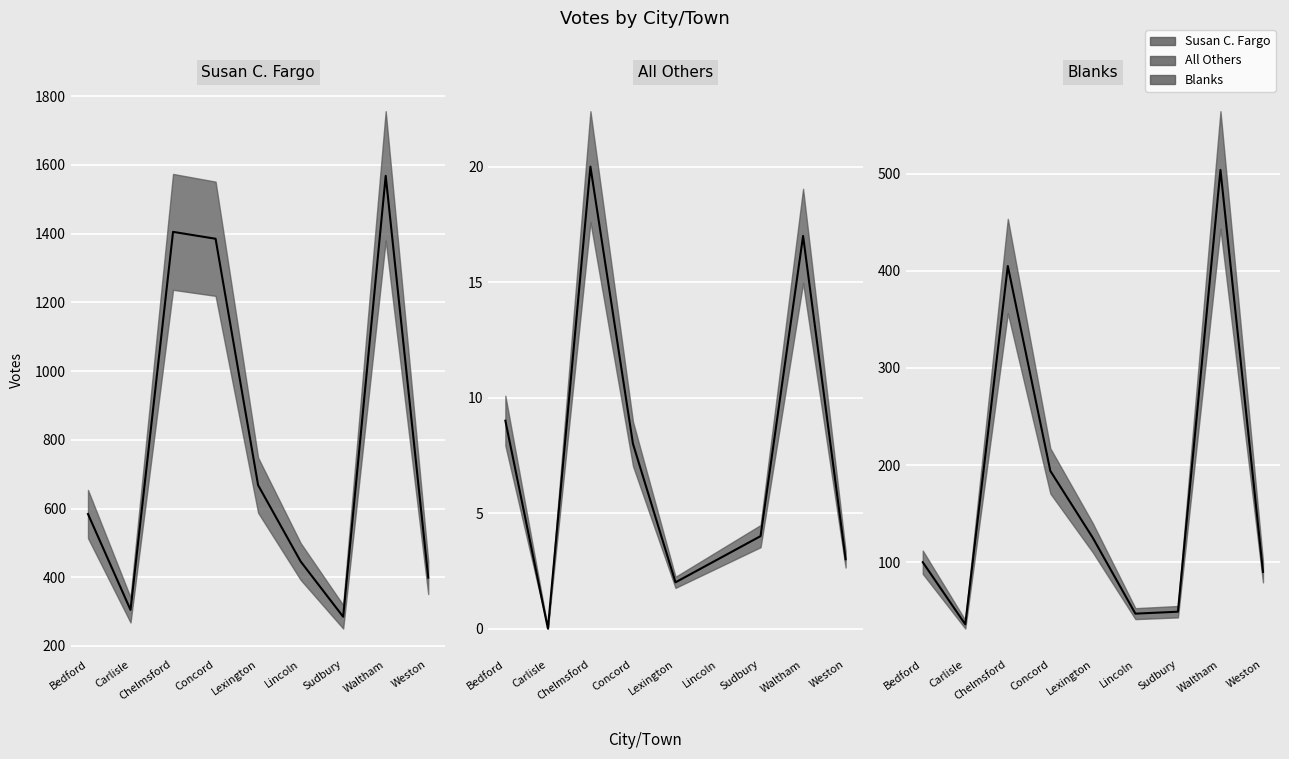

What position from the left is Weston?

9